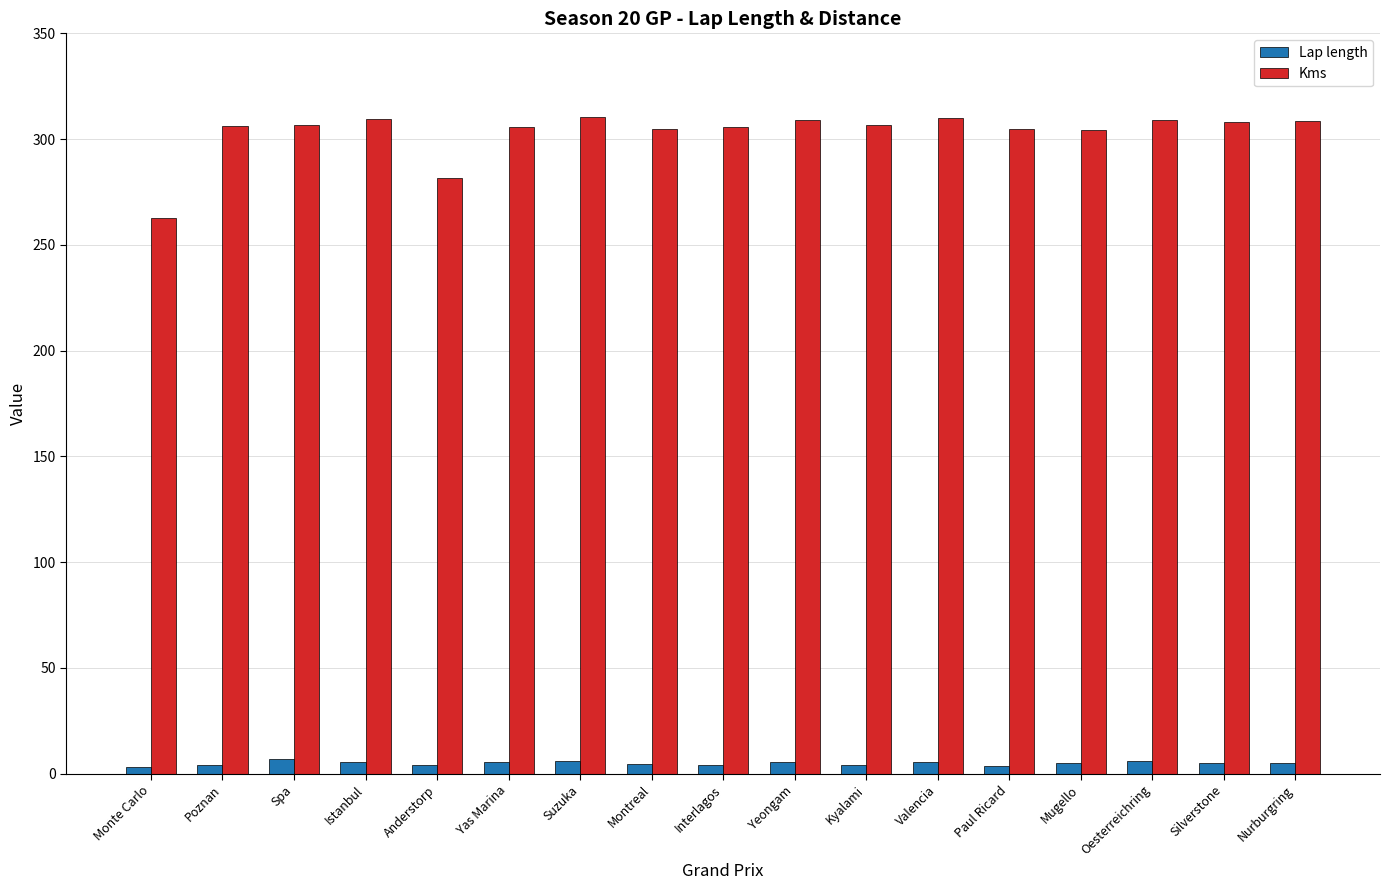

True or false: Lap length has a value of 5.3 at Istanbul.

True